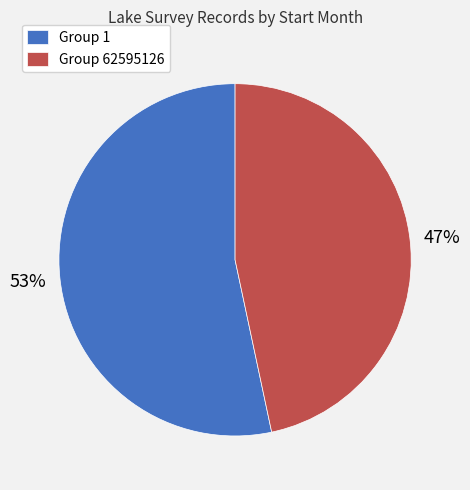

How many segments does this pie chart have?

2